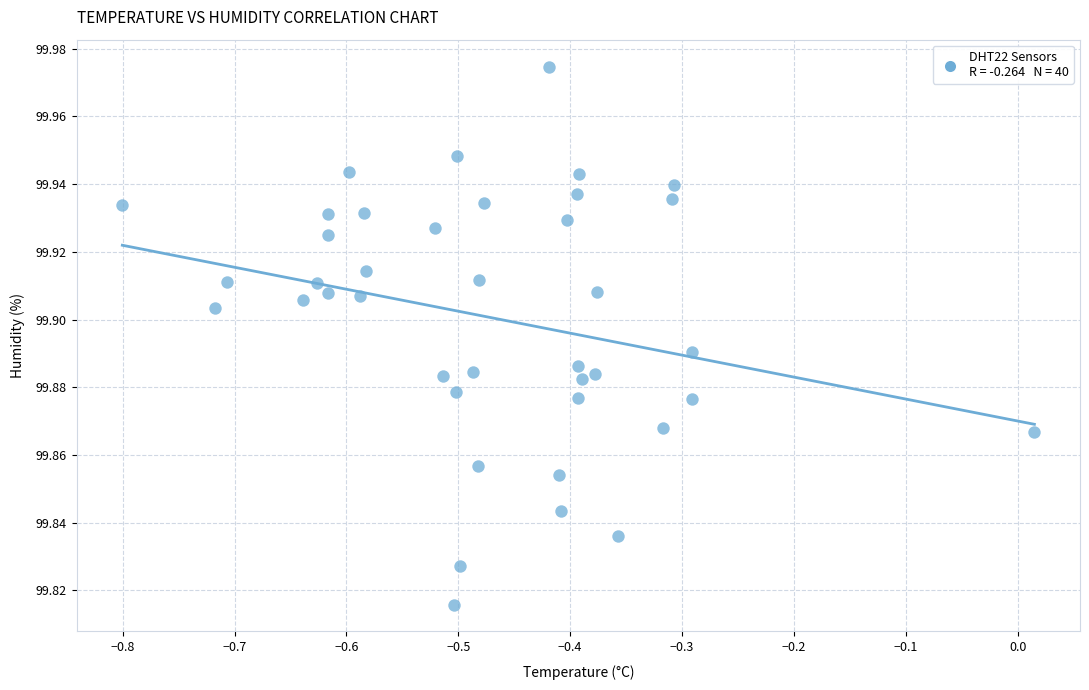

What is the range of X values (max minus min)?

0.8